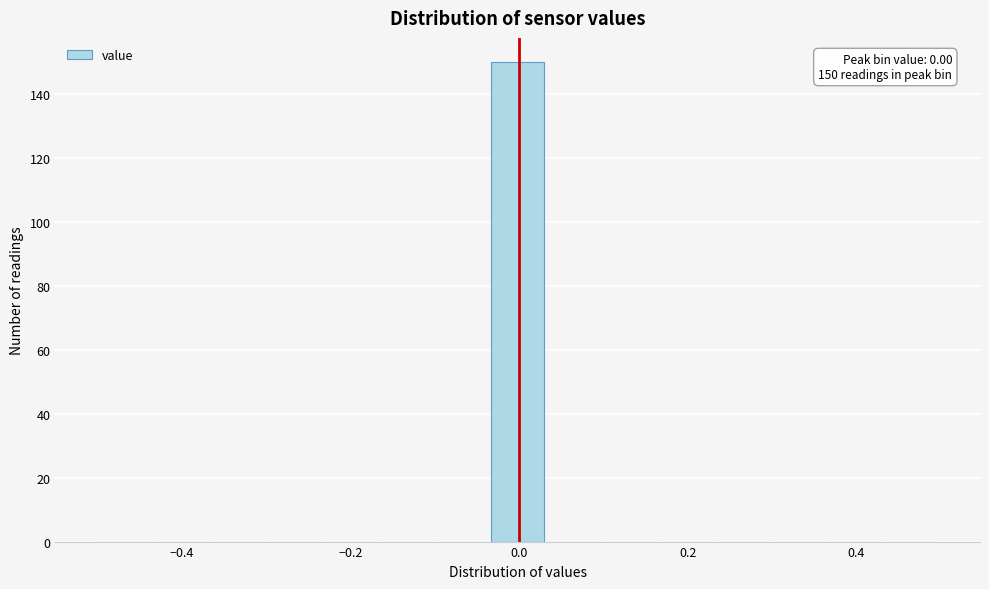

Read against the x-axis, roughly where is the centre of the tallest bar?

0.00